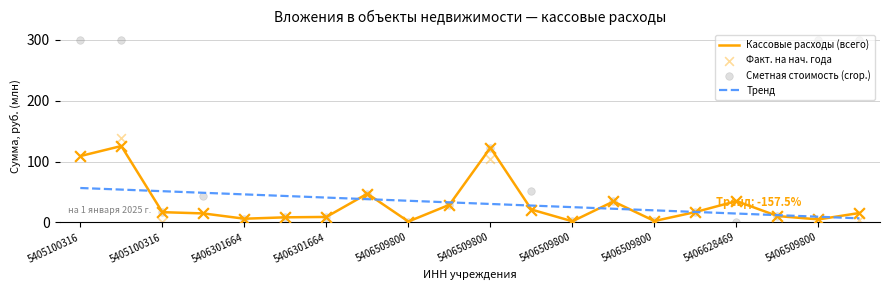

What are all the series names shown in the legend?

Кассовые расходы (всего), Тренд, Факт. на нач. года, Сметная стоимость (crop.)